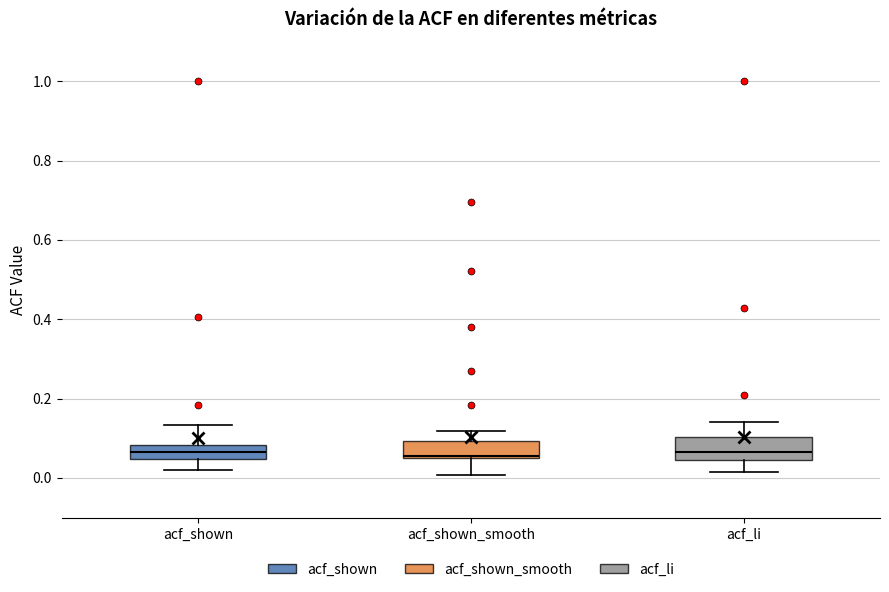

Where does the lower whisker of the box for acf_shown_smooth end on the y-axis? The values are not printed on the chart, so give them approximately, as read against the axis.

0.00